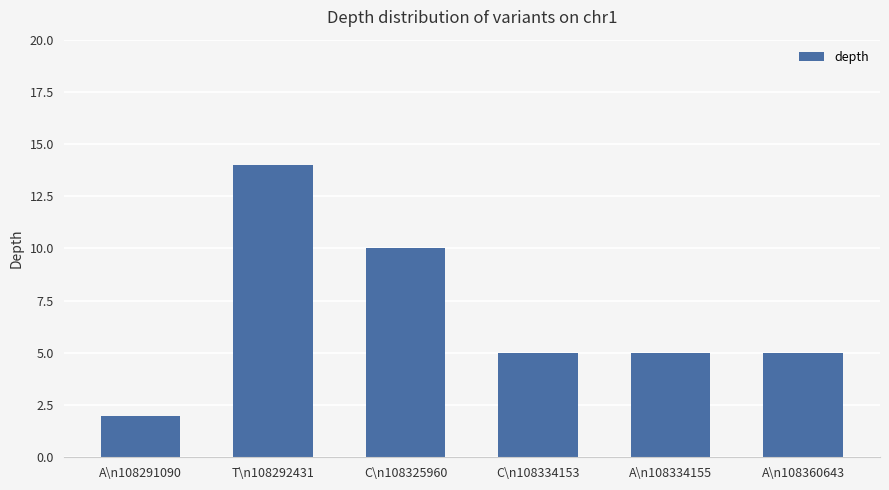

What is the label of the 4th bar from the left?

C\n108334153